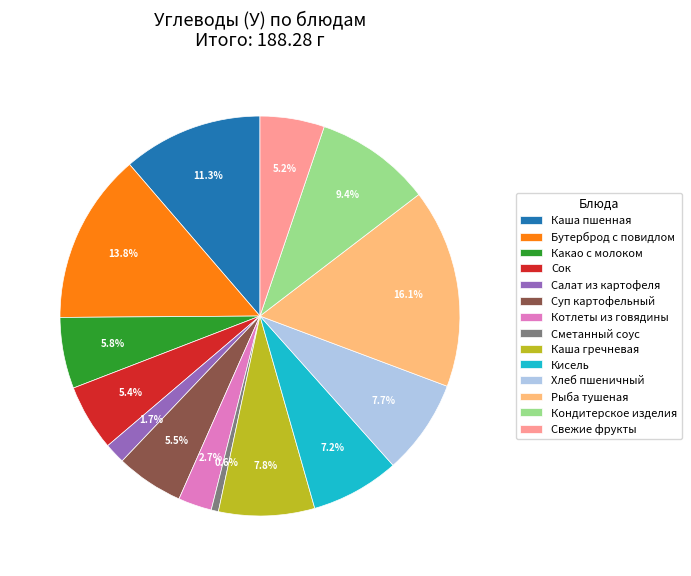

Is the sum of Каша пшенная and Котлеты из говядины greater than half?

No